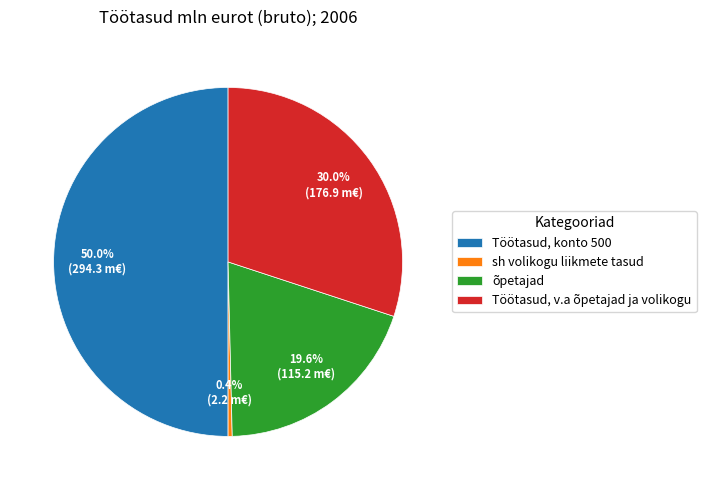

Rank the categories by value from lowest to highest.

sh volikogu liikmete tasud, õpetajad, Töötasud, v.a õpetajad ja volikogu, Töötasud, konto 500